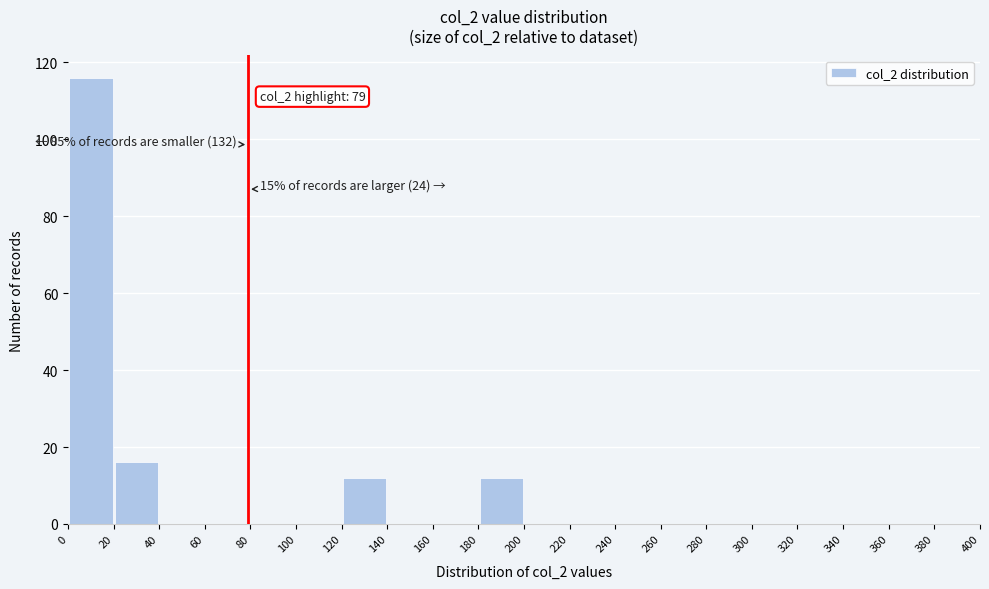

Which range on the x-axis has the tallest bar?

0 to 20